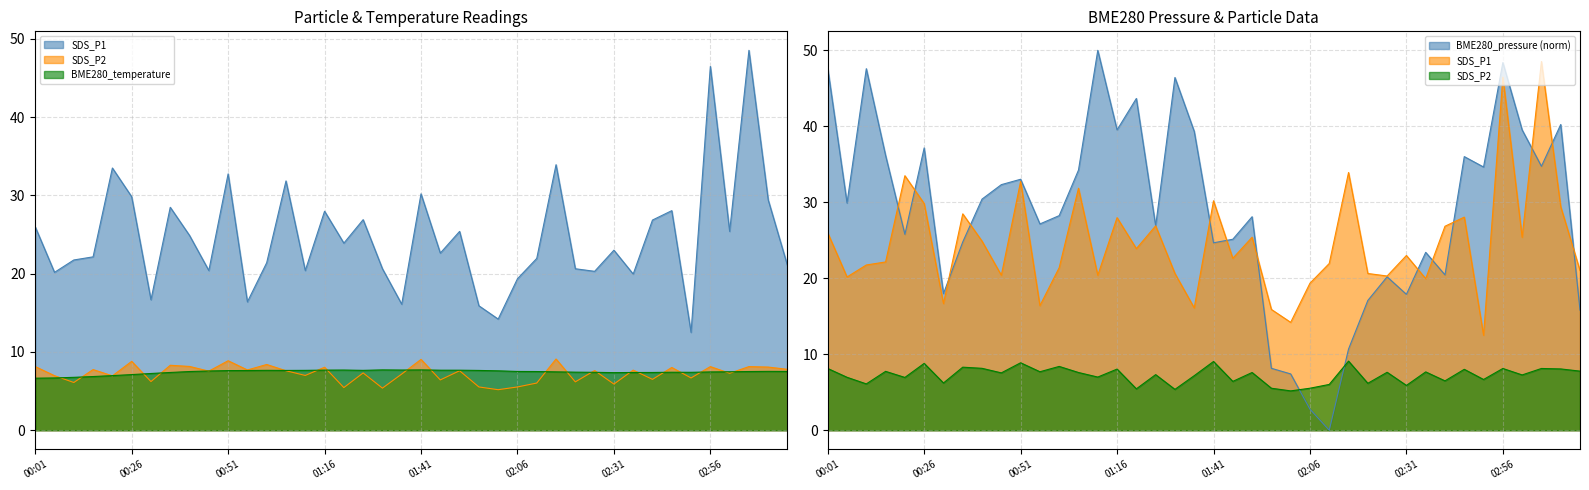

At how many categories does at least one series exceed 29?

9